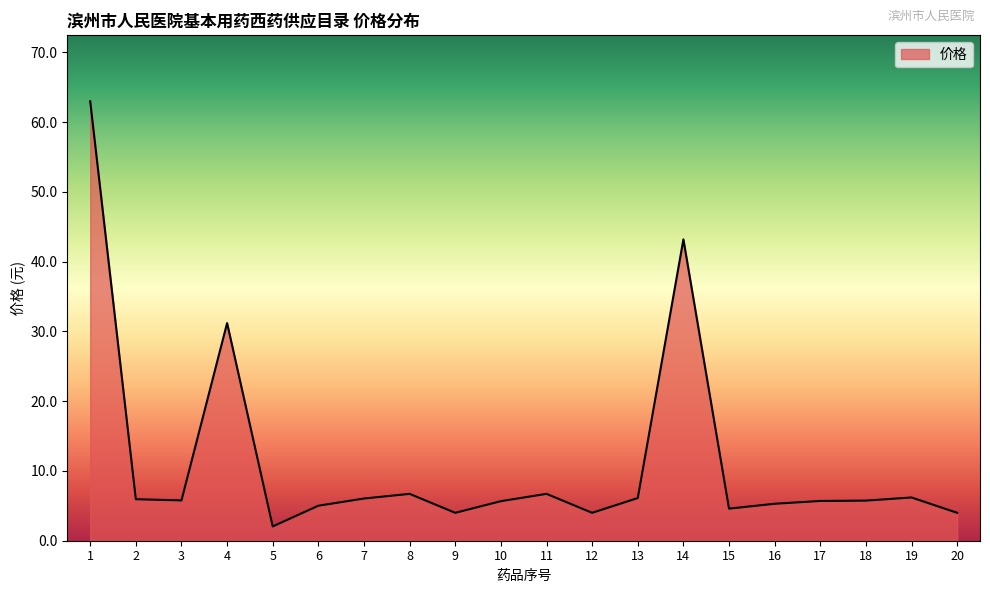

What is the average value?

11.4